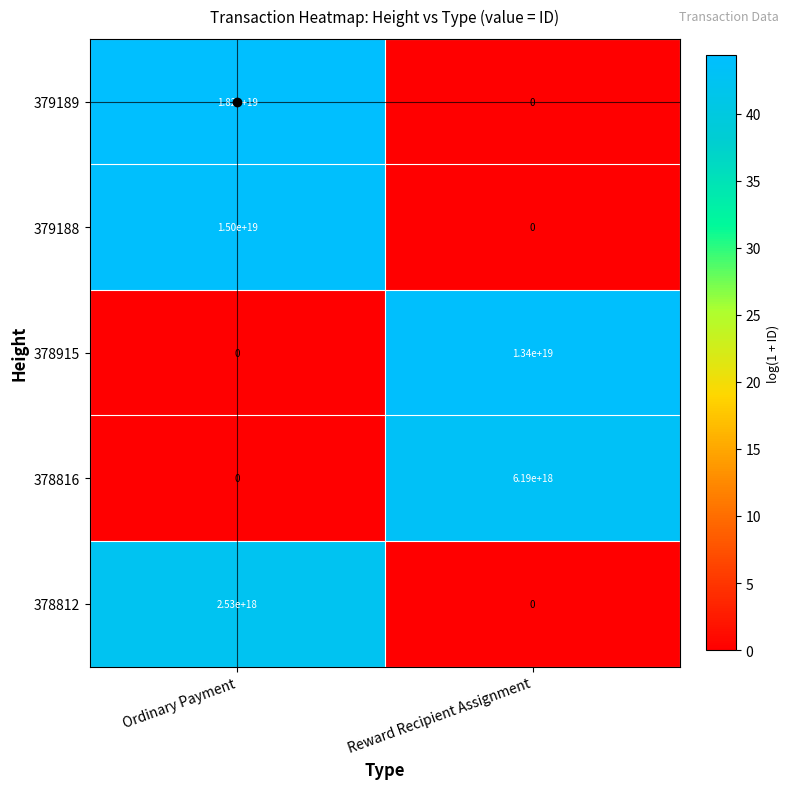

Which category has the highest value across all series?

Ordinary Payment